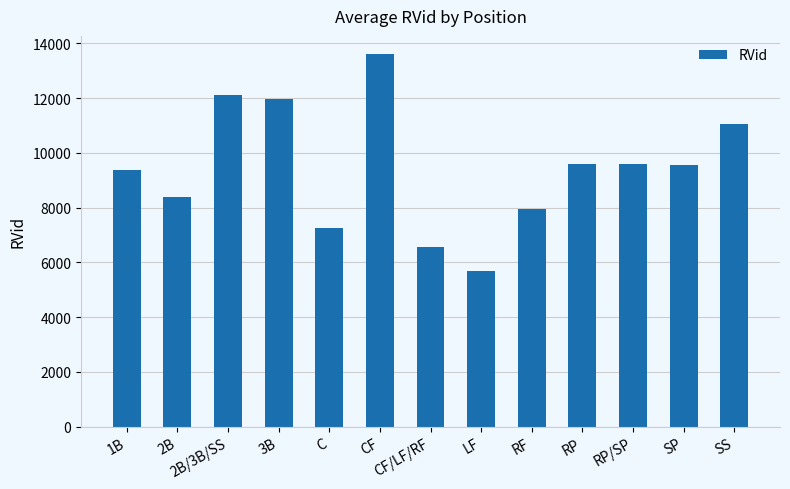

What is the average value?

9435.7